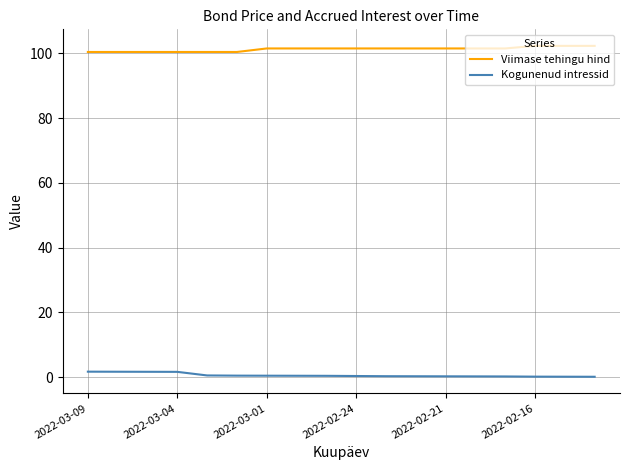

How many lines are shown in the chart?

2